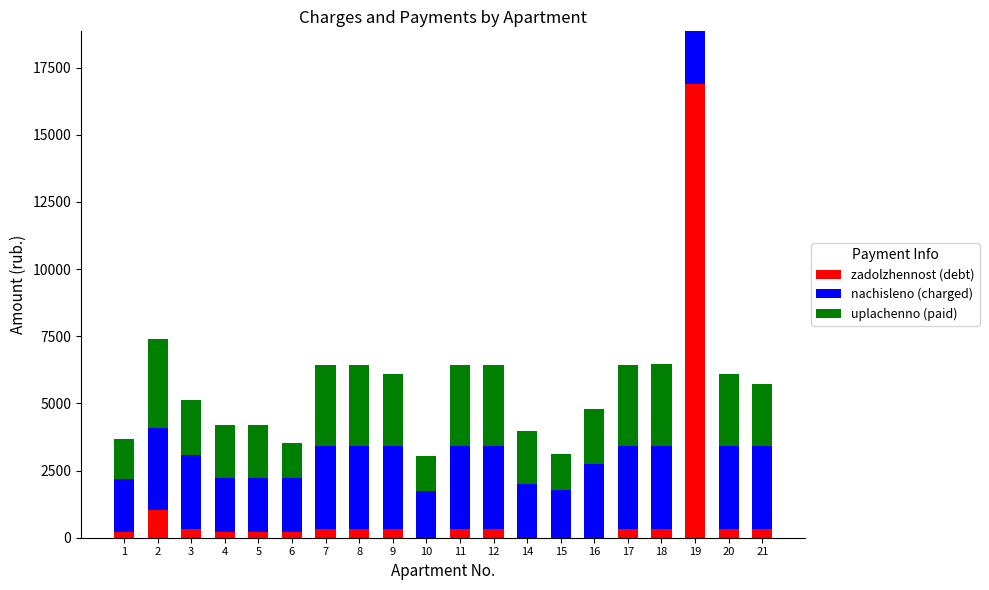

What is the total value across all series at 2?

7411.3